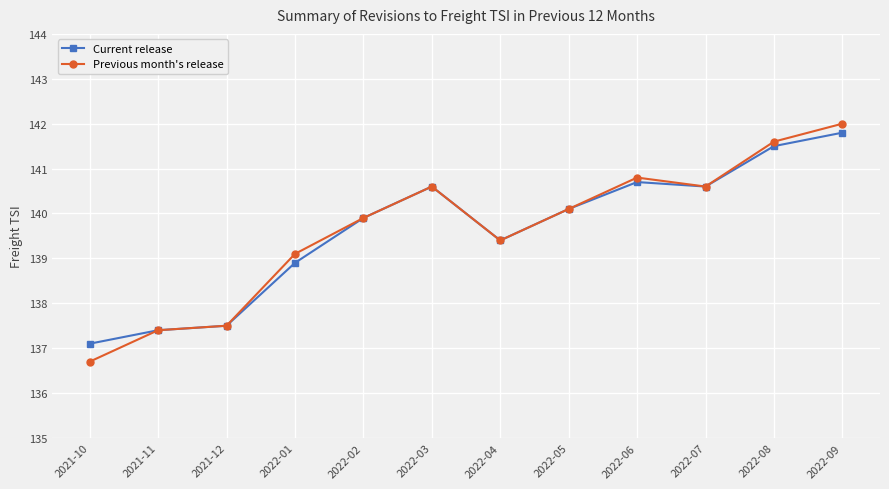

Reading left to right, what are all the values shown in this chart?

Current release: 137.1	137.4	137.5	138.9	139.9	140.6	139.4	140.1	140.7	140.6	141.5	141.8
Previous month's release: 136.7	137.4	137.5	139.1	139.9	140.6	139.4	140.1	140.8	140.6	141.6	142.0